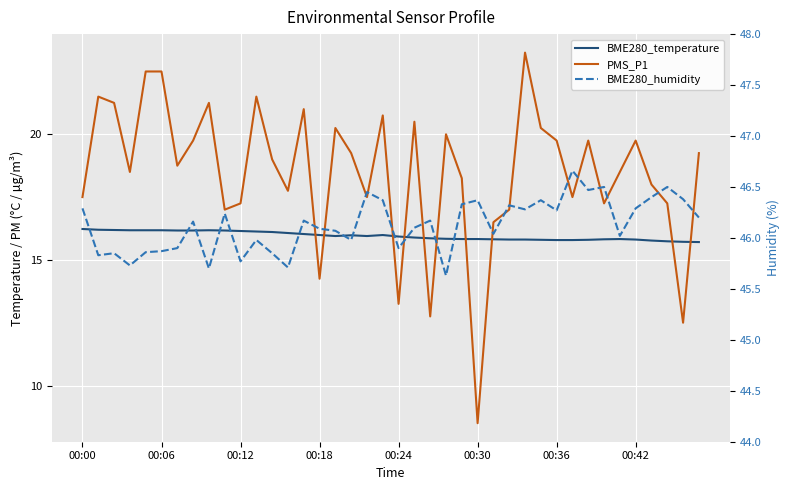

What is the spread (max minus min) of values at 00:00?

30.1